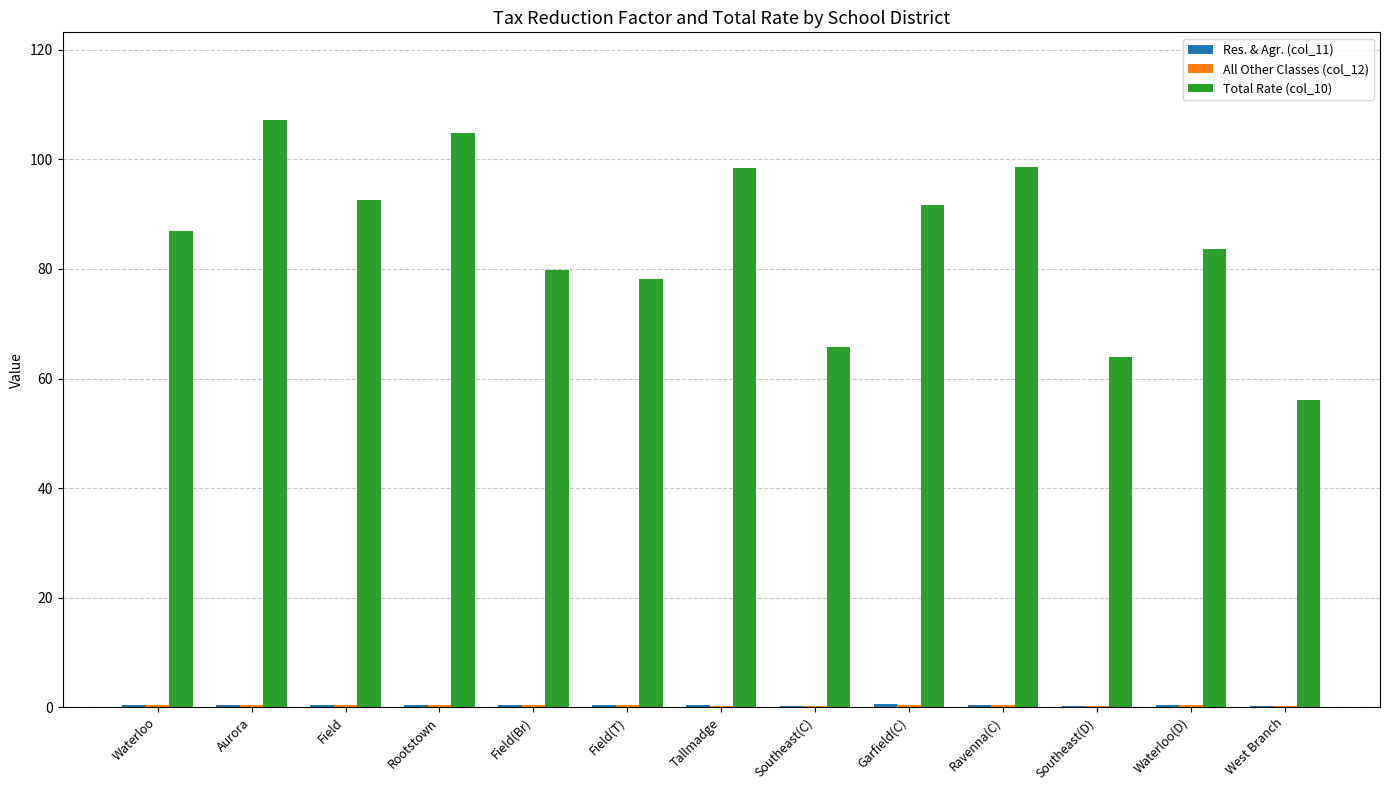

True or false: Total Rate (col_10) has a value of 29.6 at Waterloo.

False